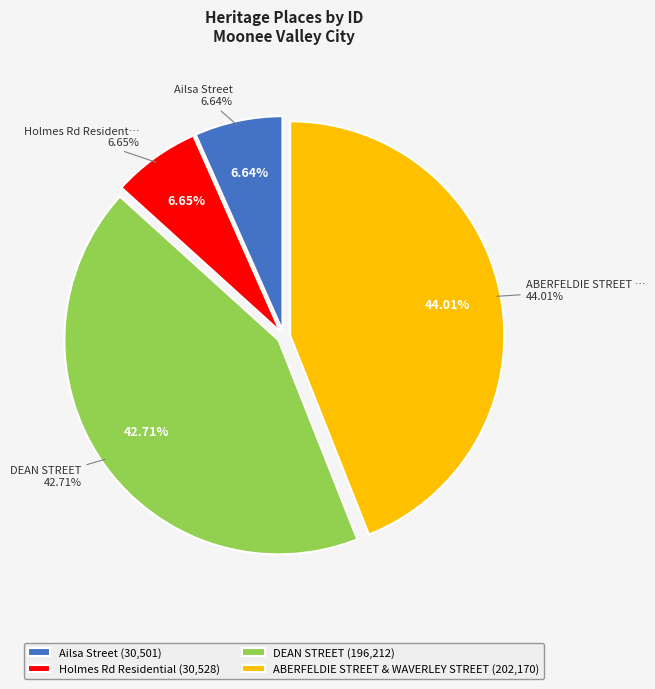

Which category has the biggest portion of the pie?

ABERFELDIE STREET & WAVERLEY STREET